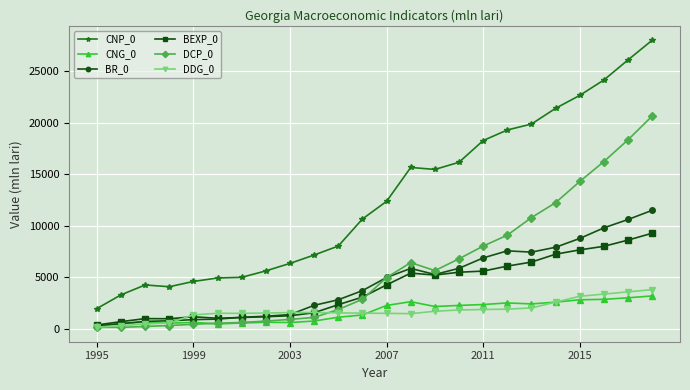

How many series are shown in this chart?

6